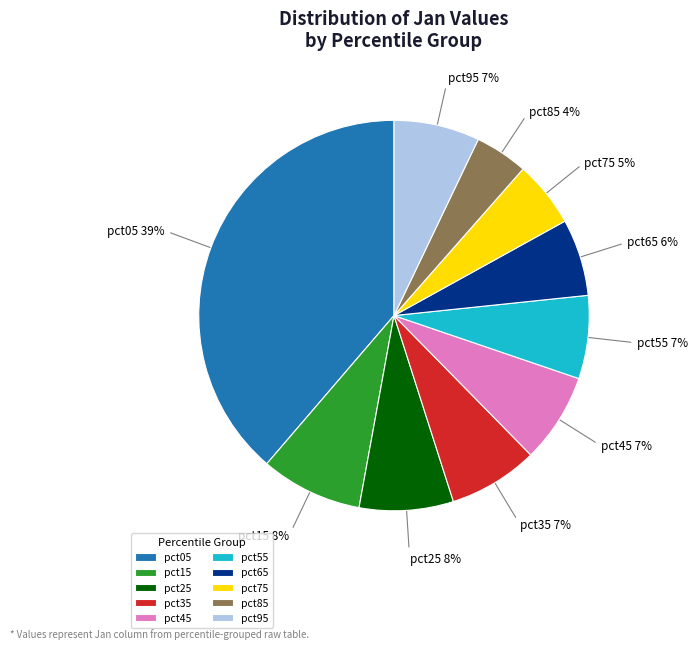

Which category has the smallest portion of the pie?

pct85